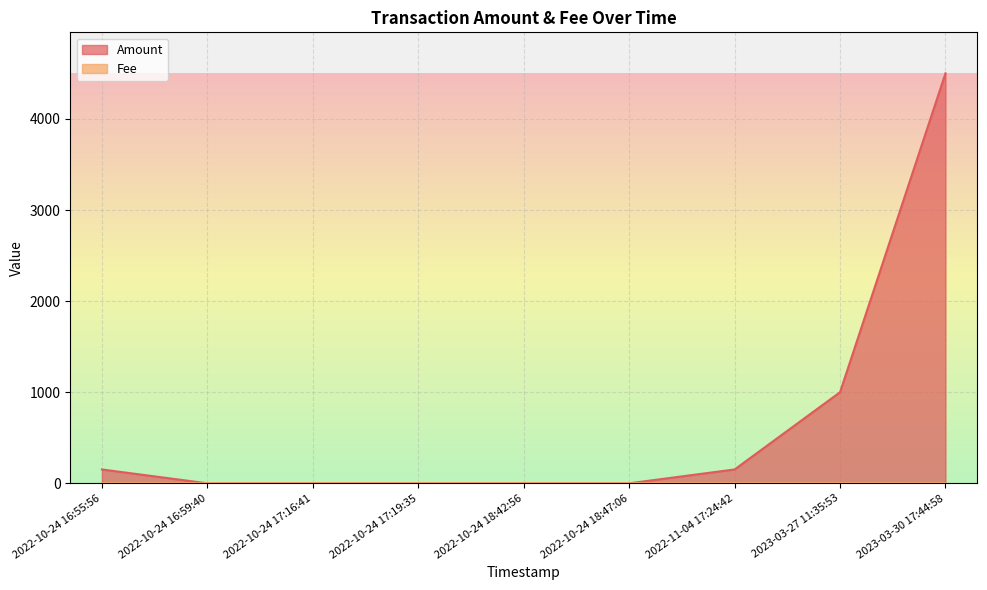

The Fee series shows 0.0 at 2022-10-24 18:42:56. True or false?

False